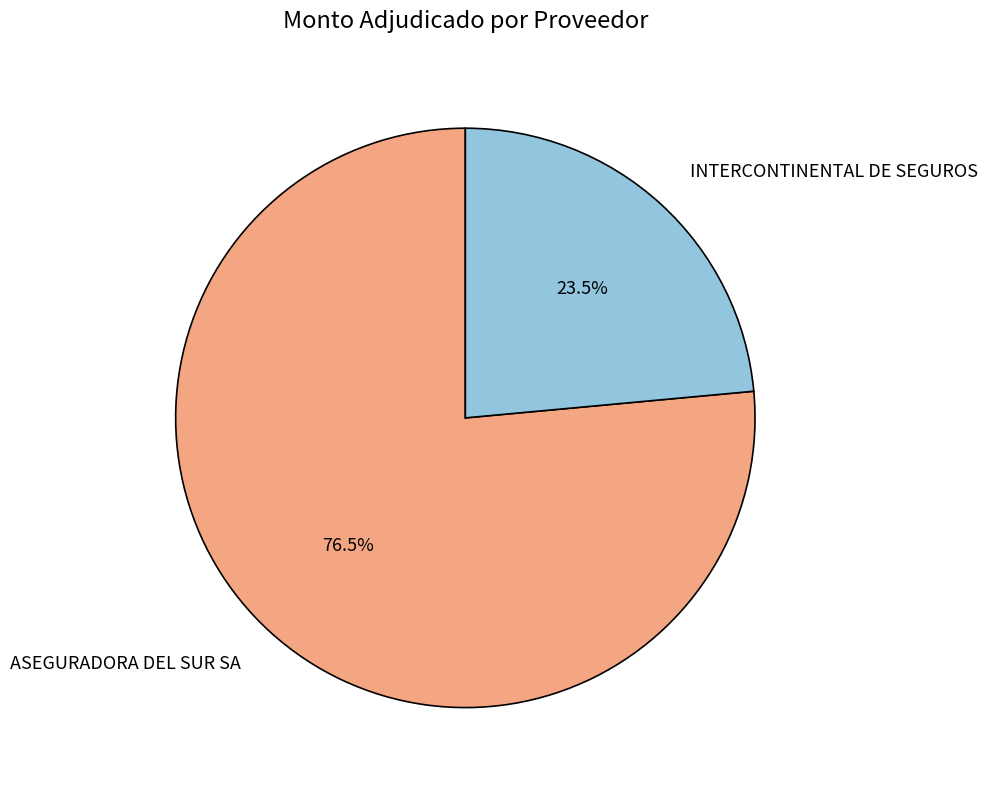

Rank the categories by value from lowest to highest.

INTERCONTINENTAL DE SEGUROS, ASEGURADORA DEL SUR SA